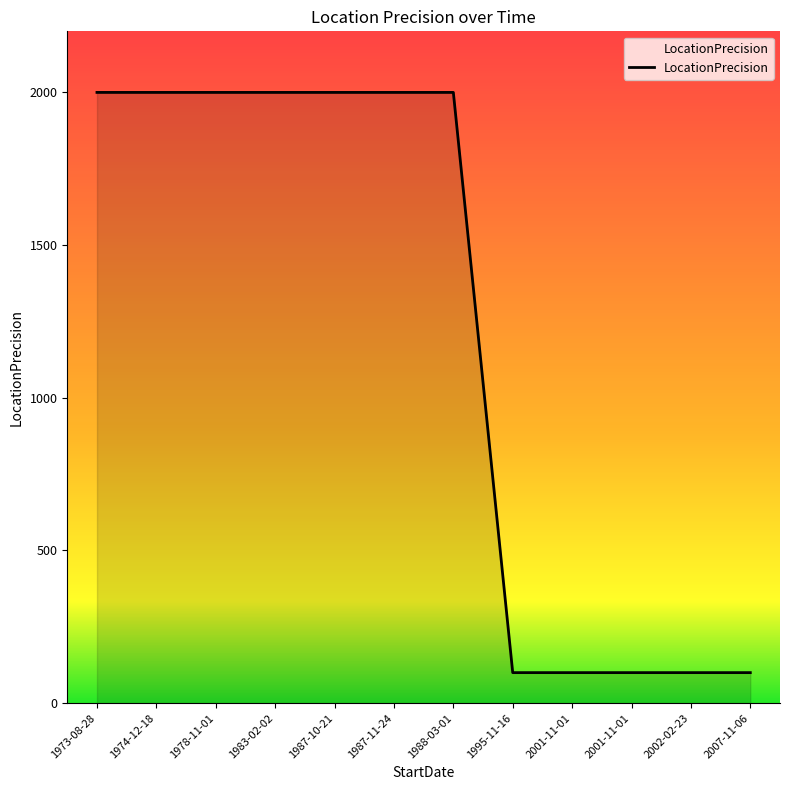

How many categories are shown in the chart?

12